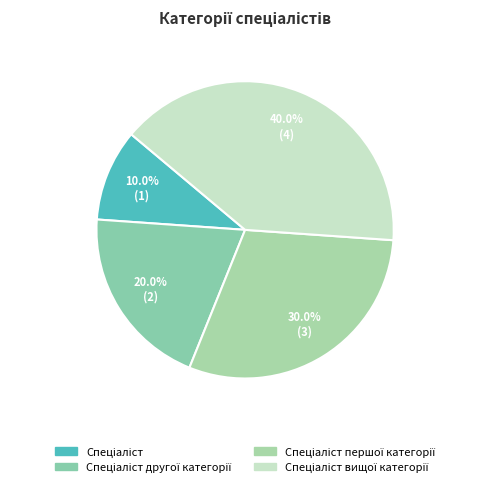

How much of the chart is everything except Спеціаліст першої категорії?

70.0%